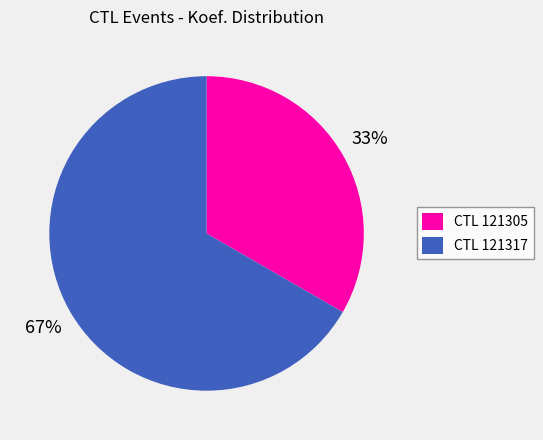

How many slices are in this pie chart?

2